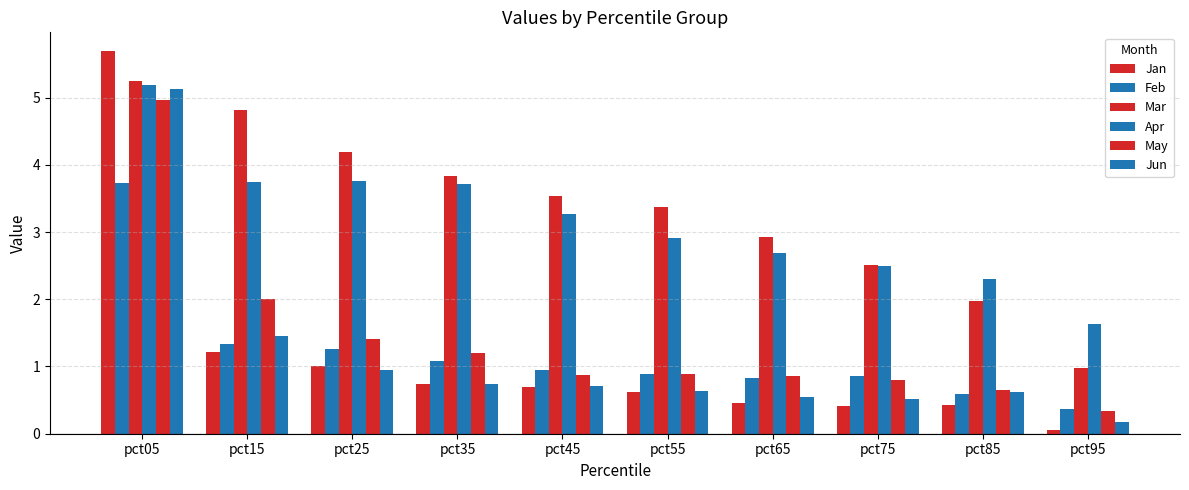

How many data points in Mar are less than 3?

4